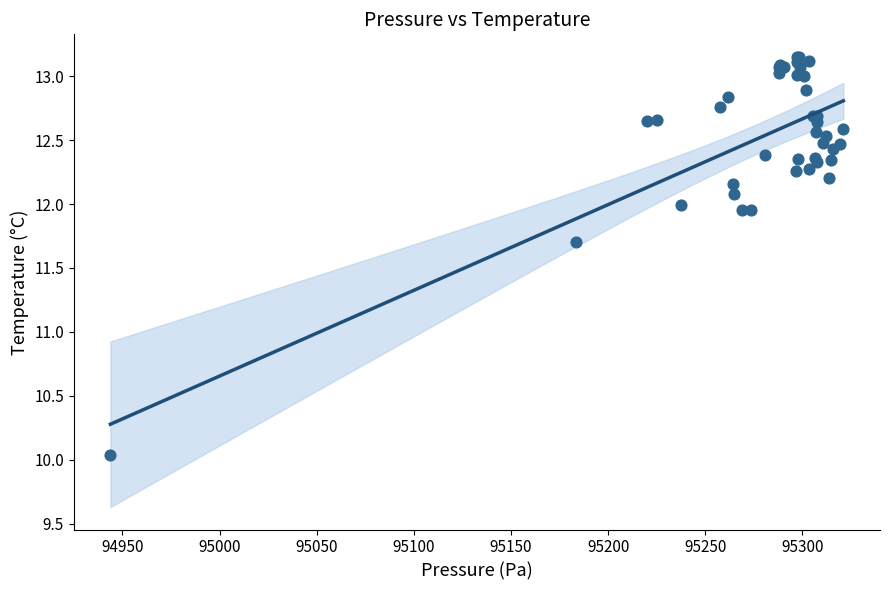

What Y value in the scatter plot is closest to 11?

11.7